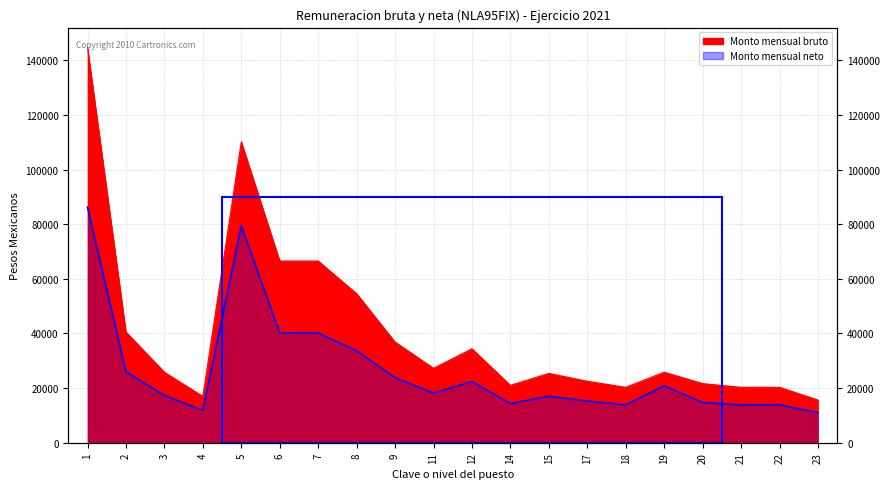

Reading left to right, extract all data points from this chart.

Monto mensual bruto: 1=144747.0	2=40548.3	3=25819.2	4=16962.9	5=110191.5	6=66531.0	7=66531.0	8=54564.0	9=36851.4	11=27263.4	12=34401.3	14=21010.5	15=25394.1	17=22506.3	18=20282.1	19=25819.2	20=21642.9	21=20282.1	22=20282.1	23=15628.5
Monto mensual neto: 1=86280.4	2=26020.6	3=17278.6	4=11846.2	5=79402.8	6=40135.6	7=40135.6	8=33679.4	9=23832.8	11=18158.6	12=22382.8	14=14329.0	15=17017.9	17=15246.5	18=13882.2	19=20855.3	20=14716.9	21=13882.2	22=13882.2	23=11027.7